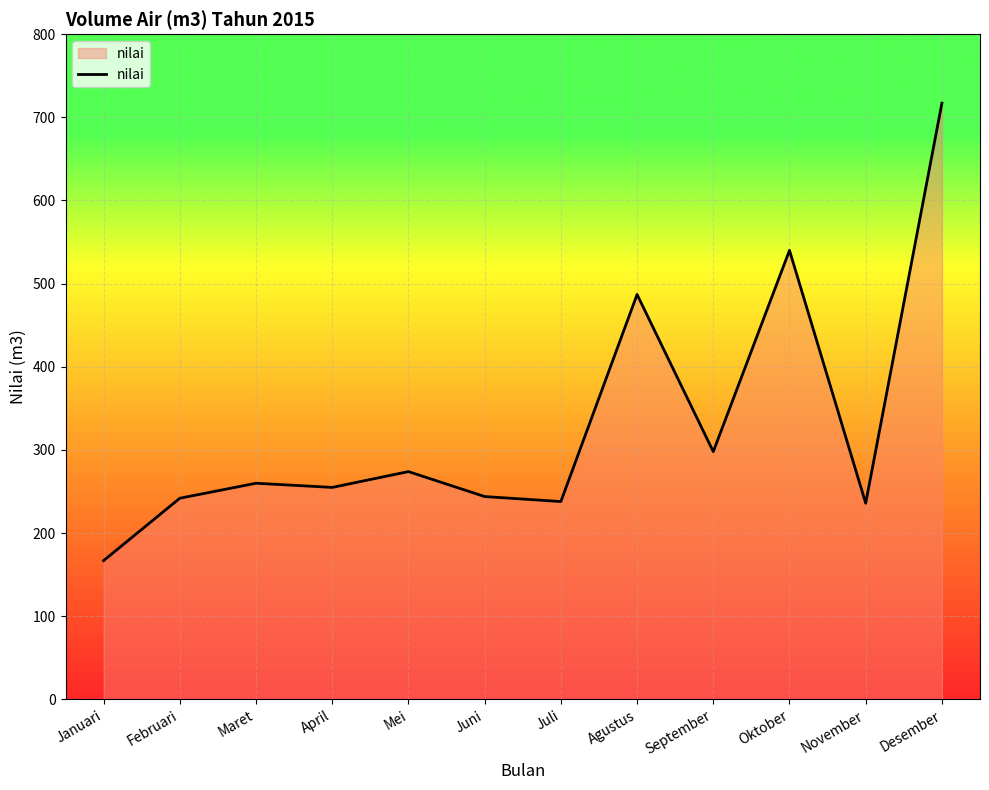

At which label is the value closest to 442?

Agustus